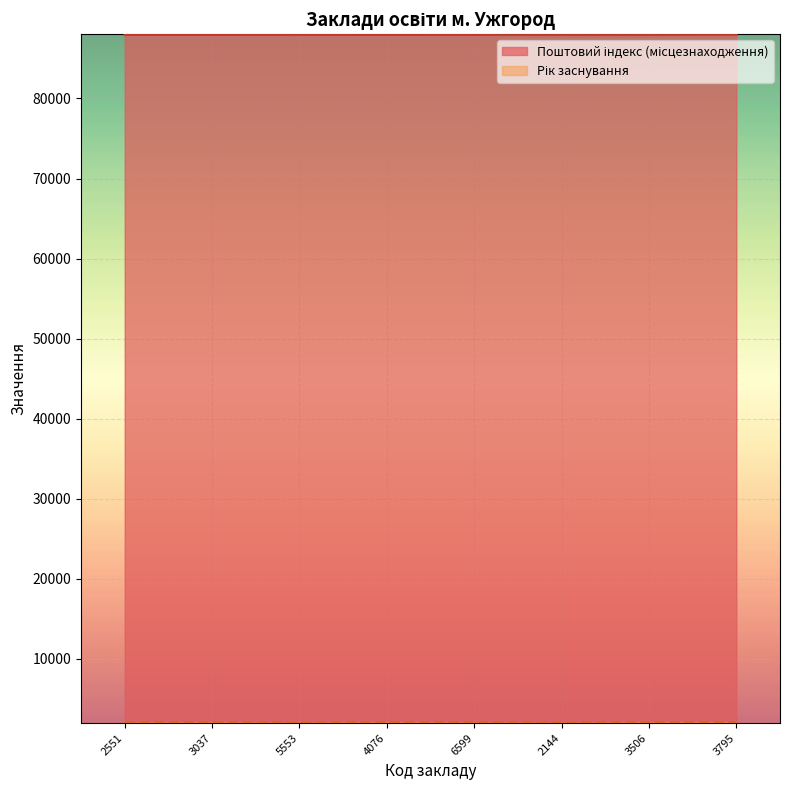

Rank the categories by value from lowest to highest.

2551, 3037, 4076, 2144, 3506, 6599, 5553, 3795